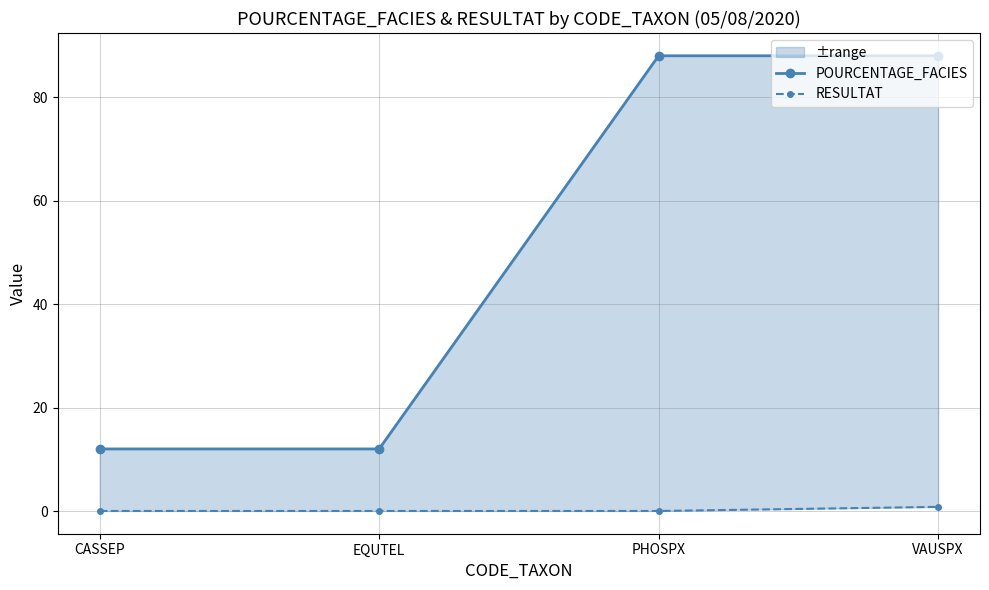

True or false: POURCENTAGE_FACIES and RESULTAT cross at least once.

False